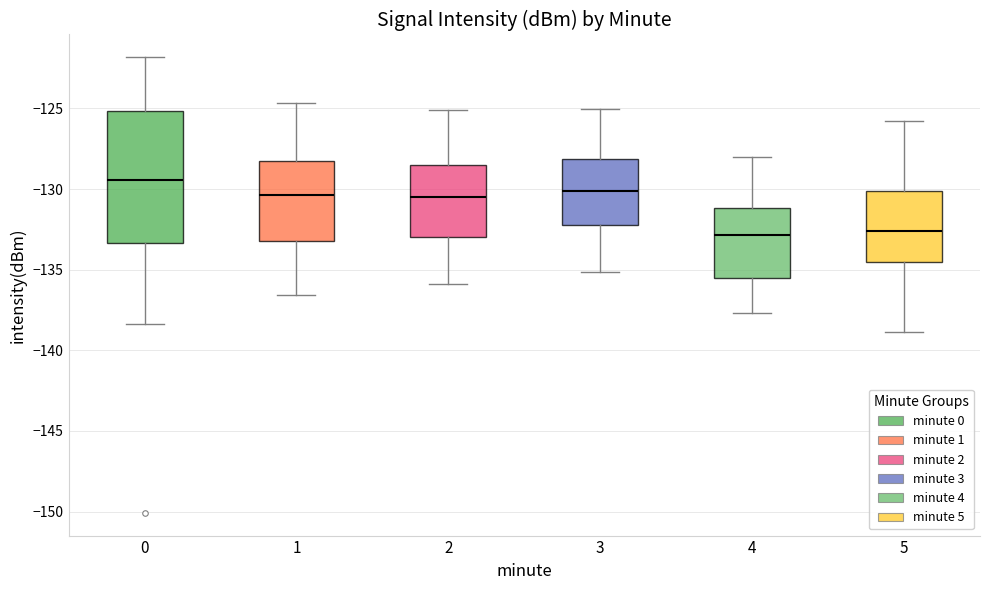

Reading left to right, read every box against the y-axis: the position of its median line, the range the box covers, and the ends of its whiskers. The values are not printed on the chart, so give them approximately, as read against the axis.

0: median -129.5, box -133.5 to -125.0, whiskers -138.5 to -122.0
1: median -130.5, box -133.0 to -128.5, whiskers -136.5 to -124.5
2: median -130.5, box -133.0 to -128.5, whiskers -136.0 to -125.0
3: median -130.0, box -132.0 to -128.0, whiskers -135.0 to -125.0
4: median -133.0, box -135.5 to -131.0, whiskers -137.5 to -128.0
5: median -132.5, box -134.5 to -130.0, whiskers -139.0 to -126.0